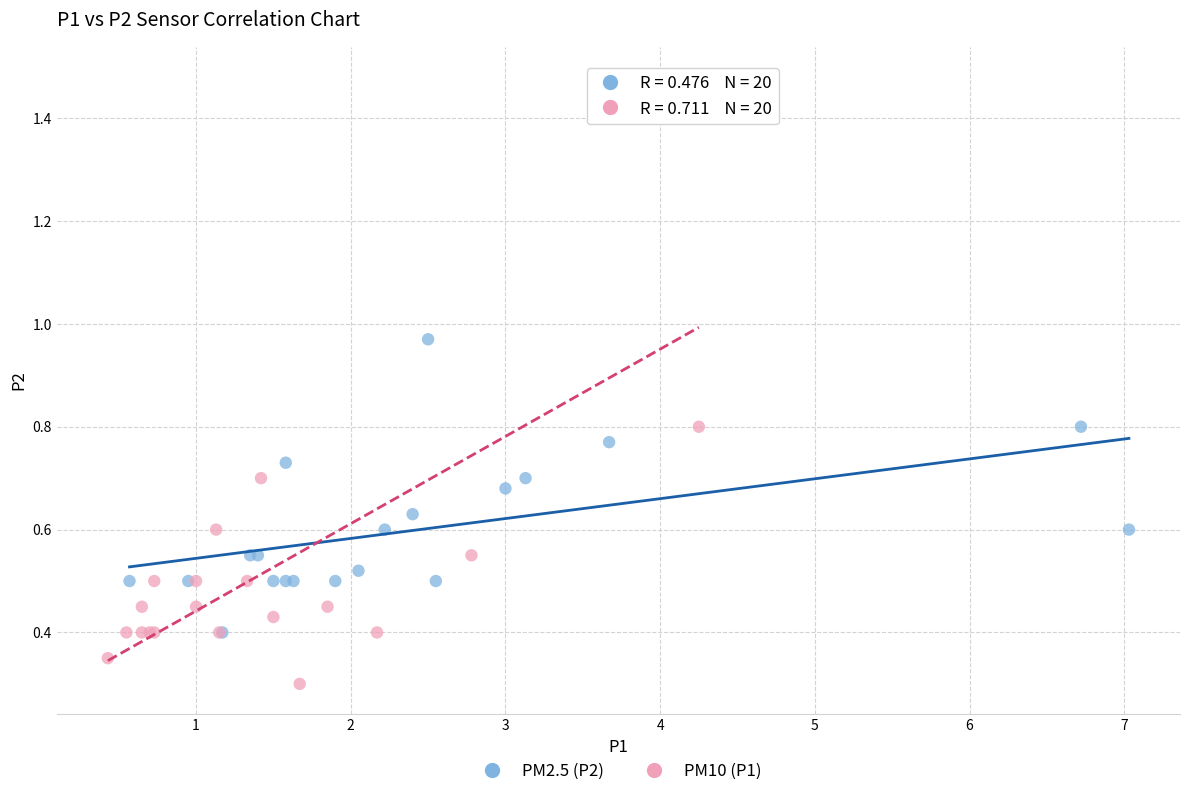

Which series contains the highest Y value?

PM10 (P1)